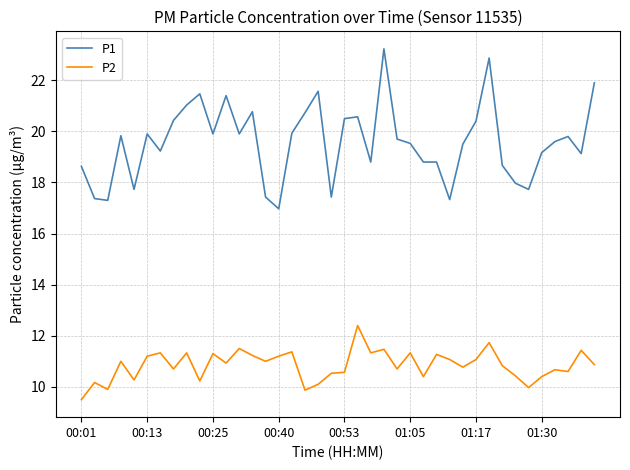

Which series has the largest total across all categories?

P1